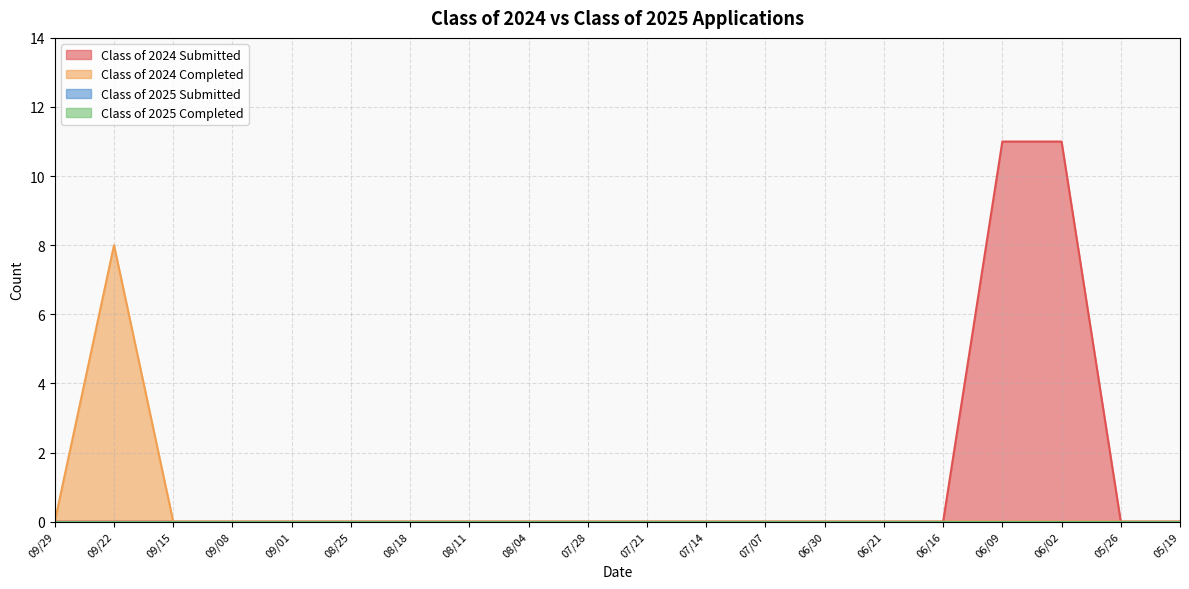

At how many categories does at least one series exceed 4?

3